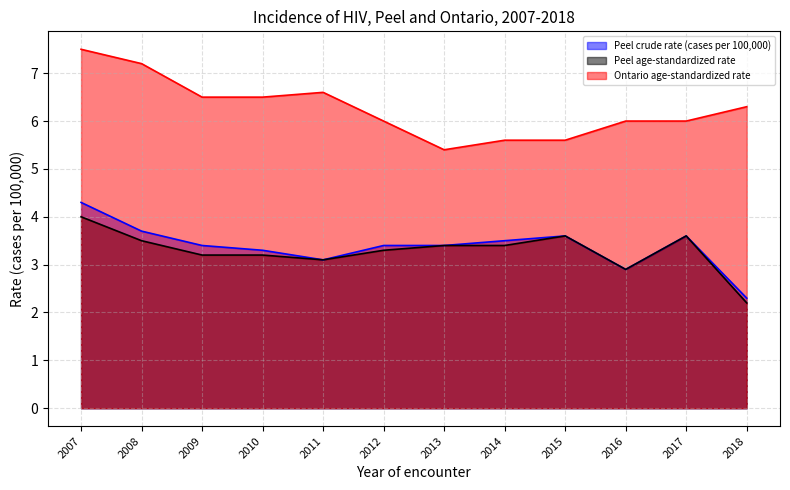

Reading right to left, list all the values displayed in this chart.

Peel crude rate (cases per 100,000): 2.3	3.6	2.9	3.6	3.5	3.4	3.4	3.1	3.3	3.4	3.7	4.3
Peel age-standardized rate: 2.2	3.6	2.9	3.6	3.4	3.4	3.3	3.1	3.2	3.2	3.5	4.0
Ontario age-standardized rate: 6.3	6.0	6.0	5.6	5.6	5.4	6.0	6.6	6.5	6.5	7.2	7.5